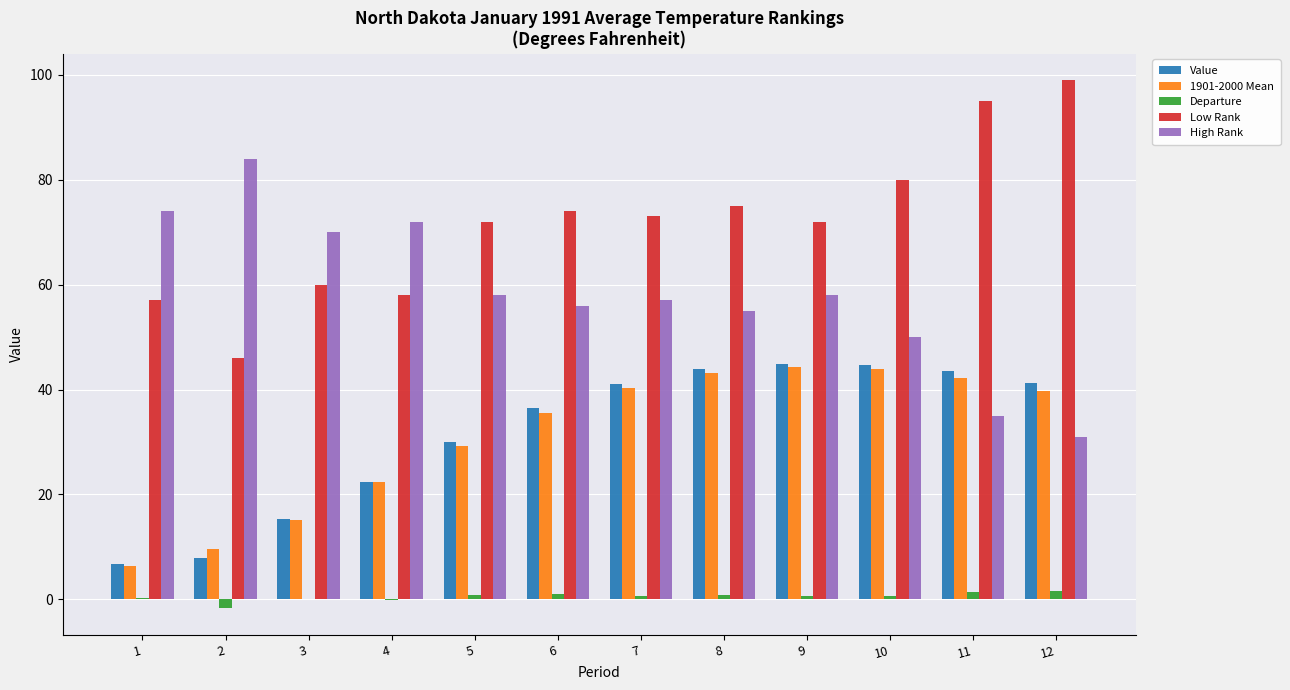

What is the maximum value shown in the chart?

99.0